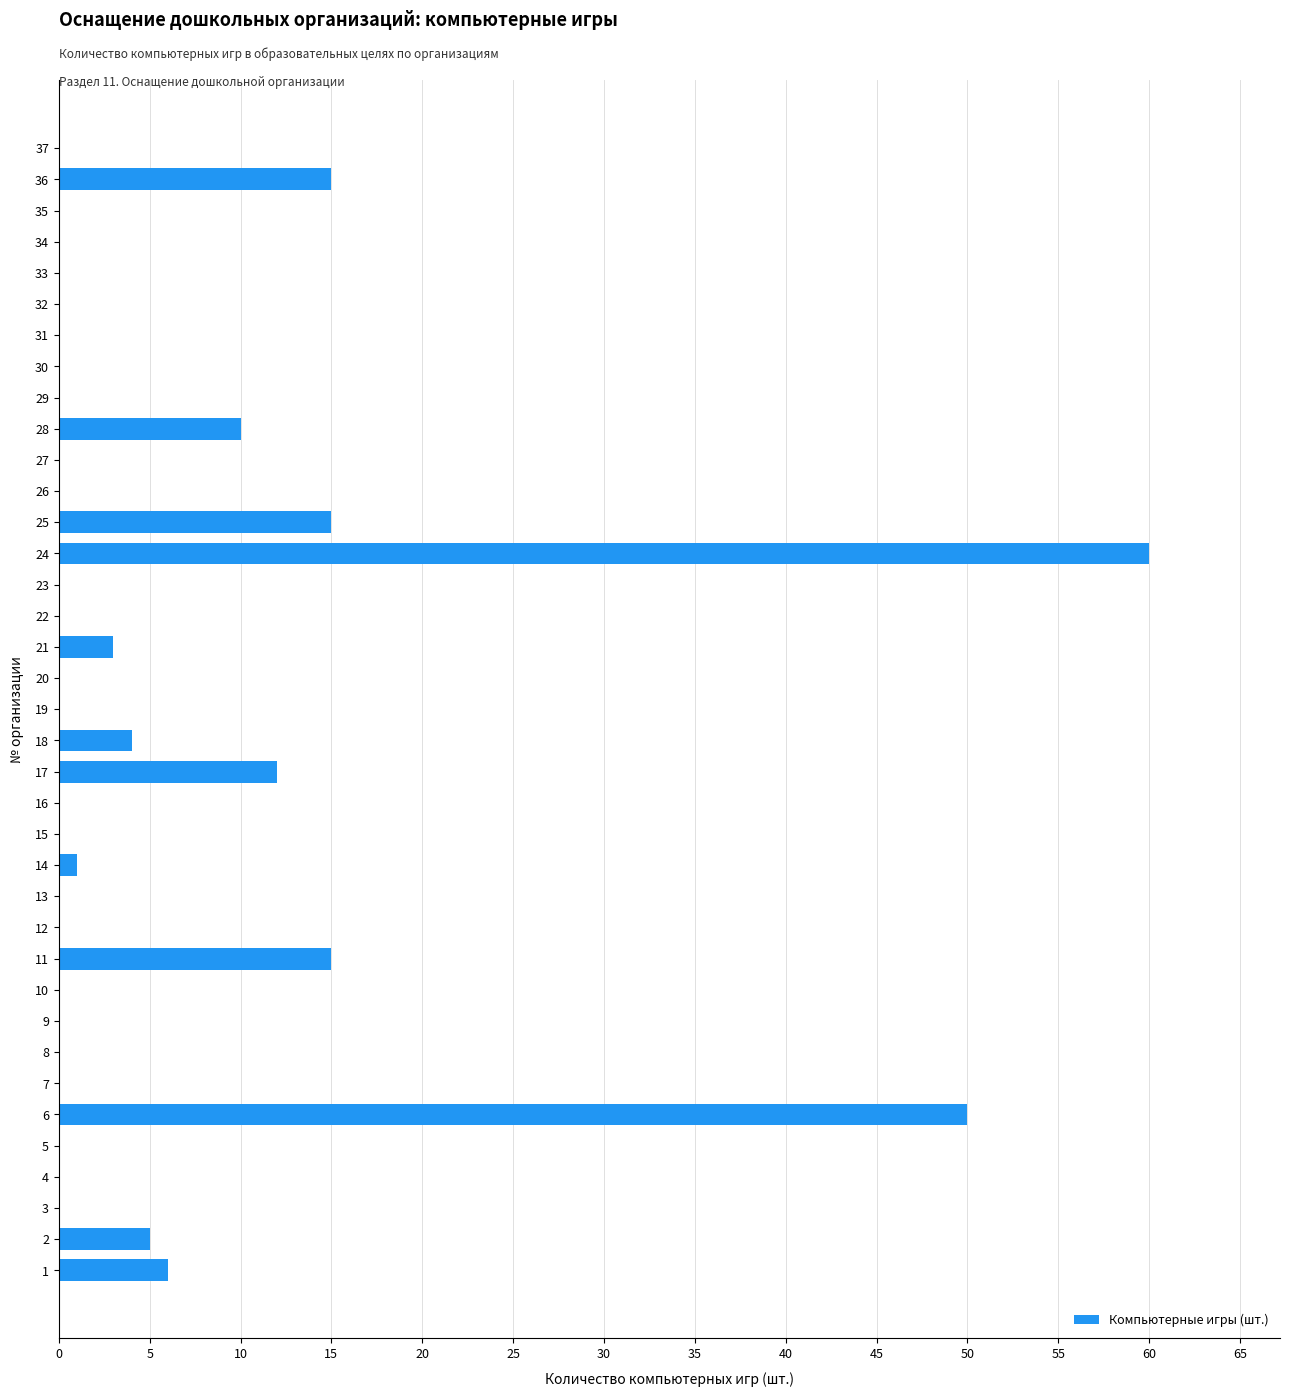

At which category does the chart reach its peak across all series?

24